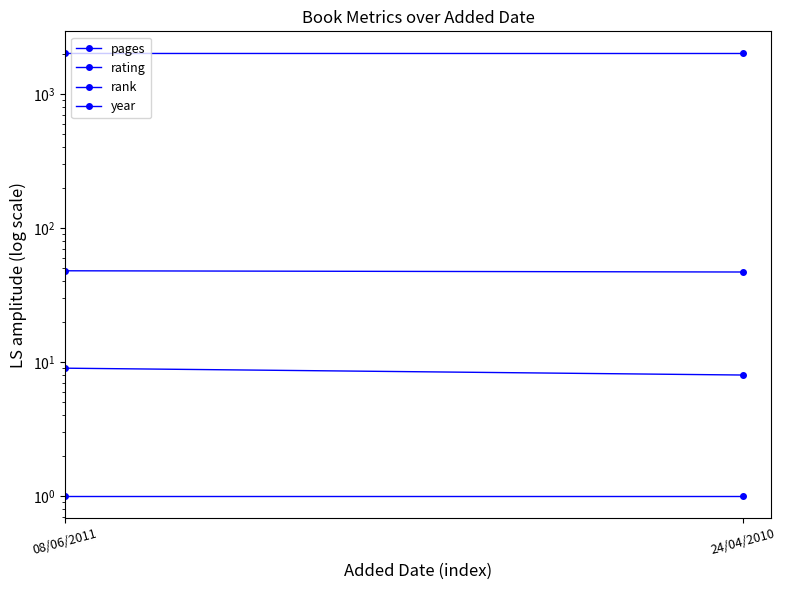

What is the difference between the highest and lowest values at 08/06/2011?

2010